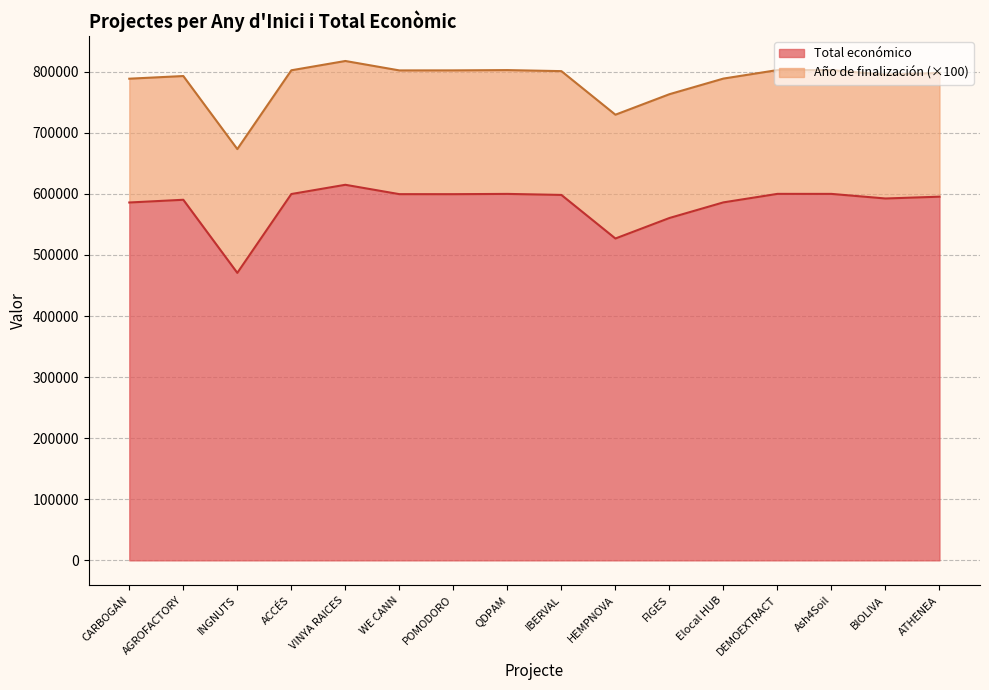

What is the change in value from HEMPNOVA to DEMOEXTRACT?

+73081